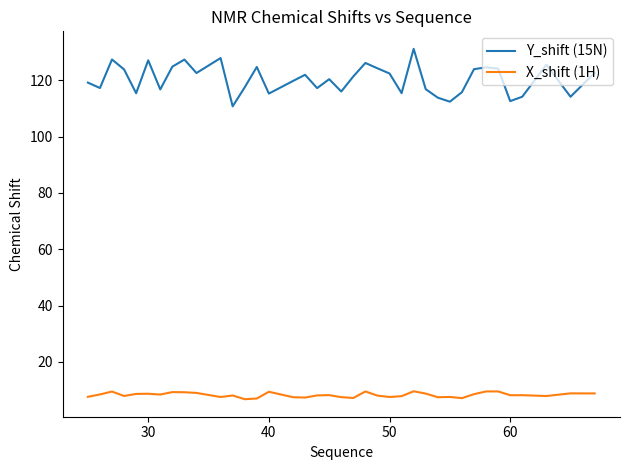

What is the difference between the maximum and minimum values in the Y_shift (15N) series?

20.4